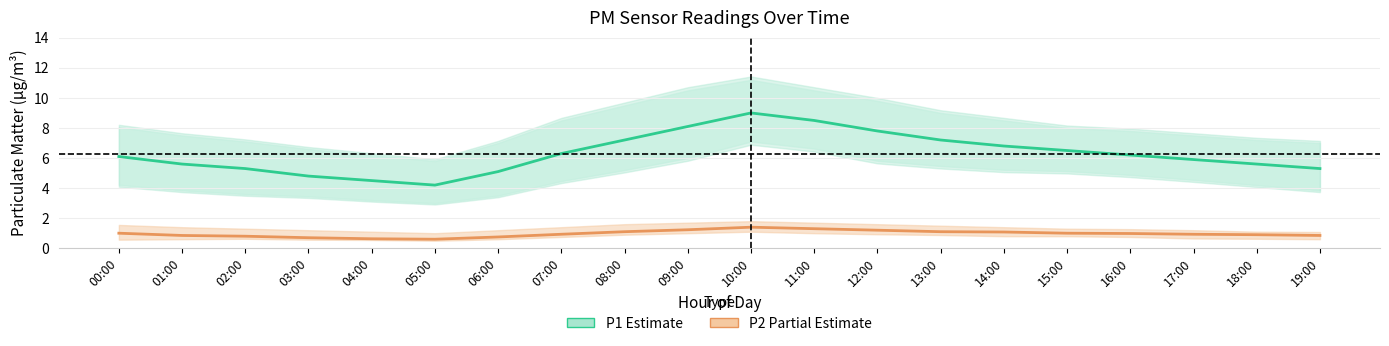

What is the average value of the P2 (Partial Estimate) series?

1.0